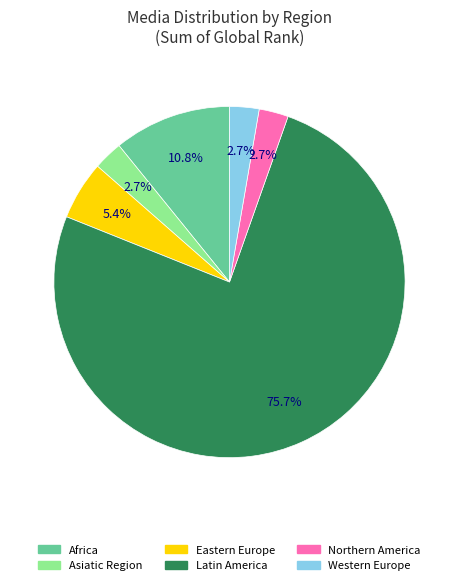

Combined, do Latin America and Western Europe account for over 50%?

Yes